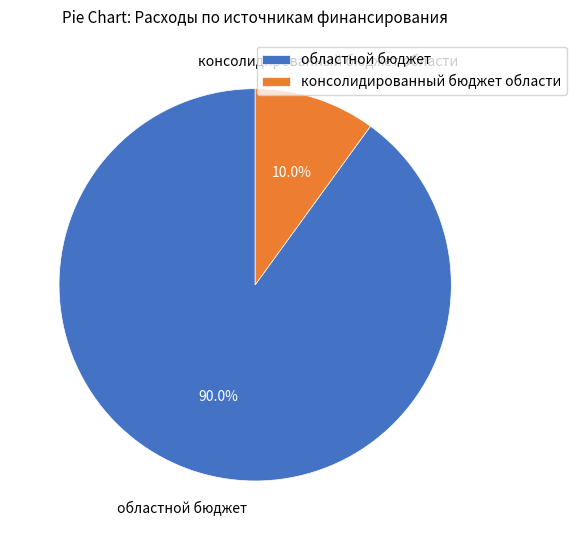

Count the number of slices in the pie.

2